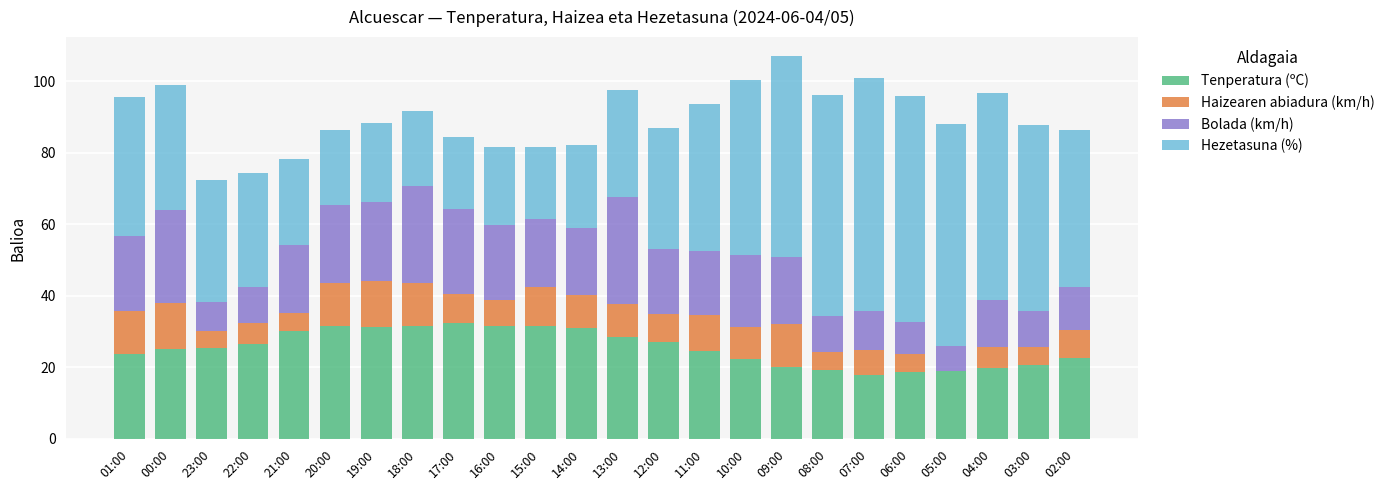

What is the sum of all Tenperatura (ºC) values?

612.5